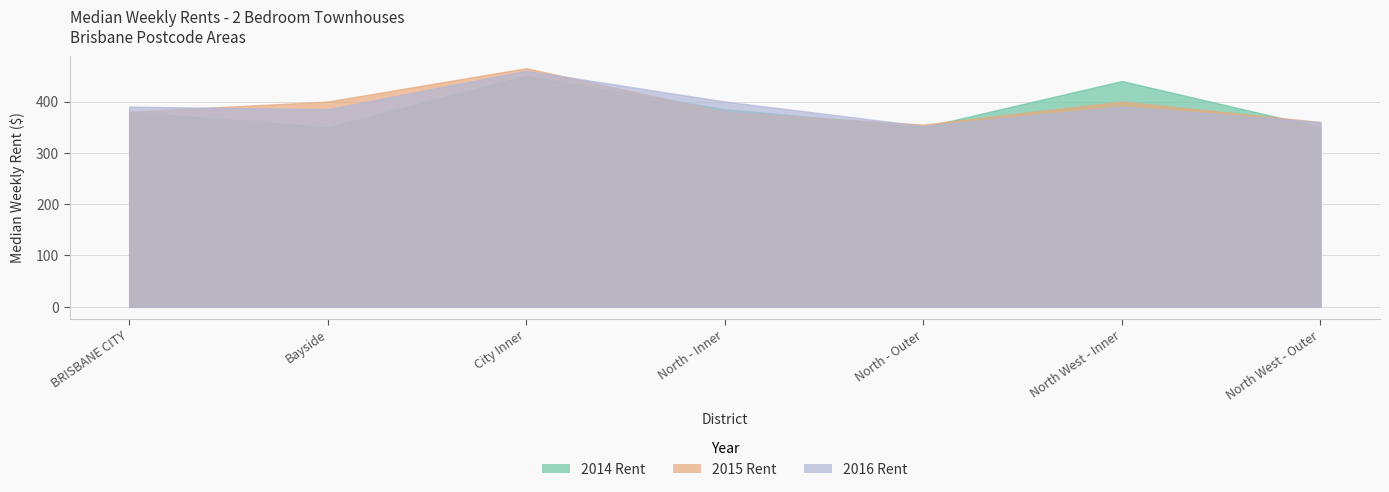

What is the sum of the Rent 2014 values at BRISBANE CITY and North West - Outer?

730.0